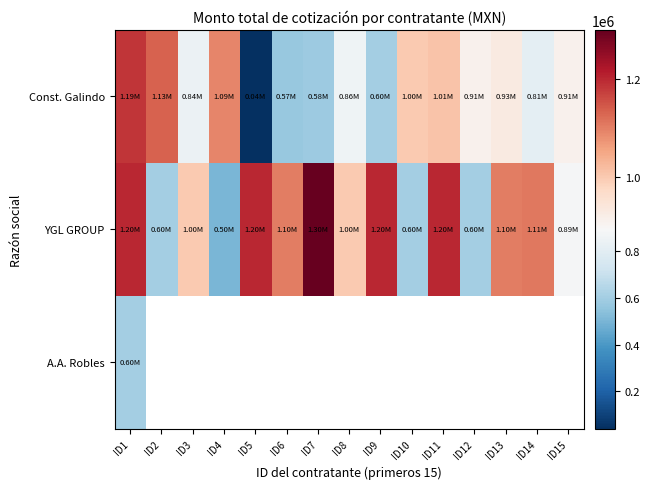

Count the number of categories in the chart.

15